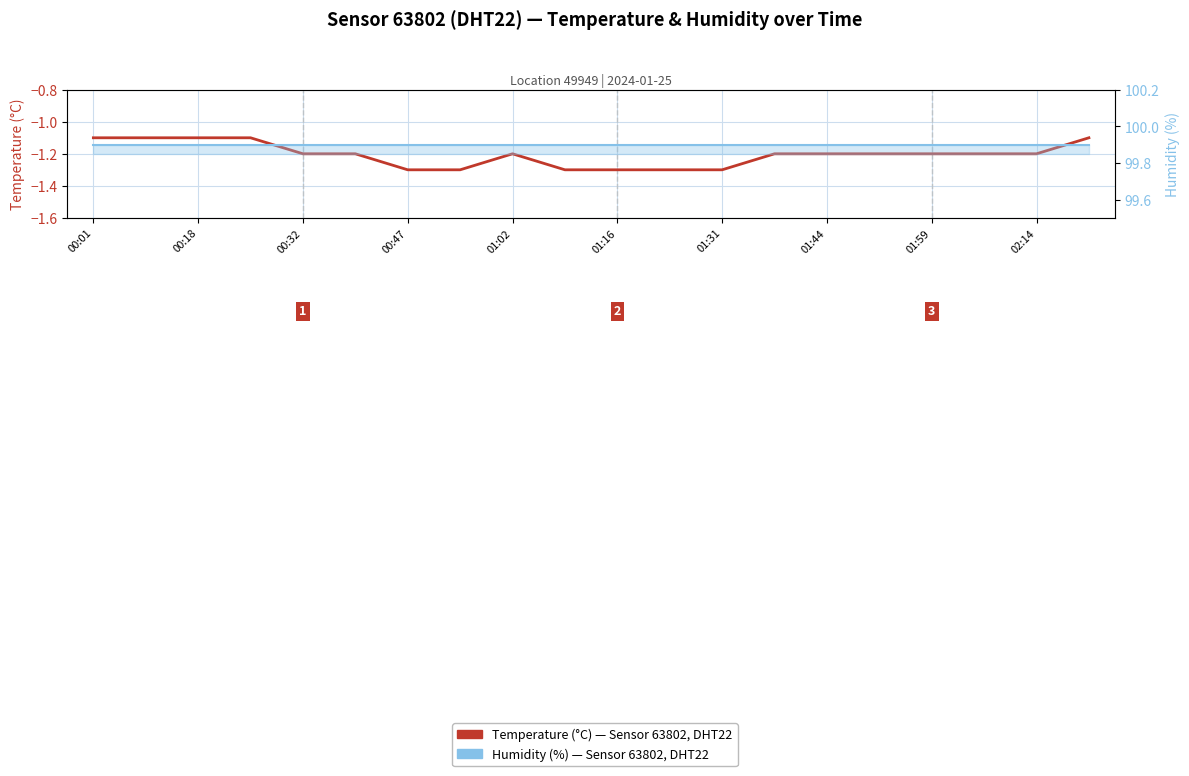

How many interior local peaks does the Temperature (°C) series have?

1